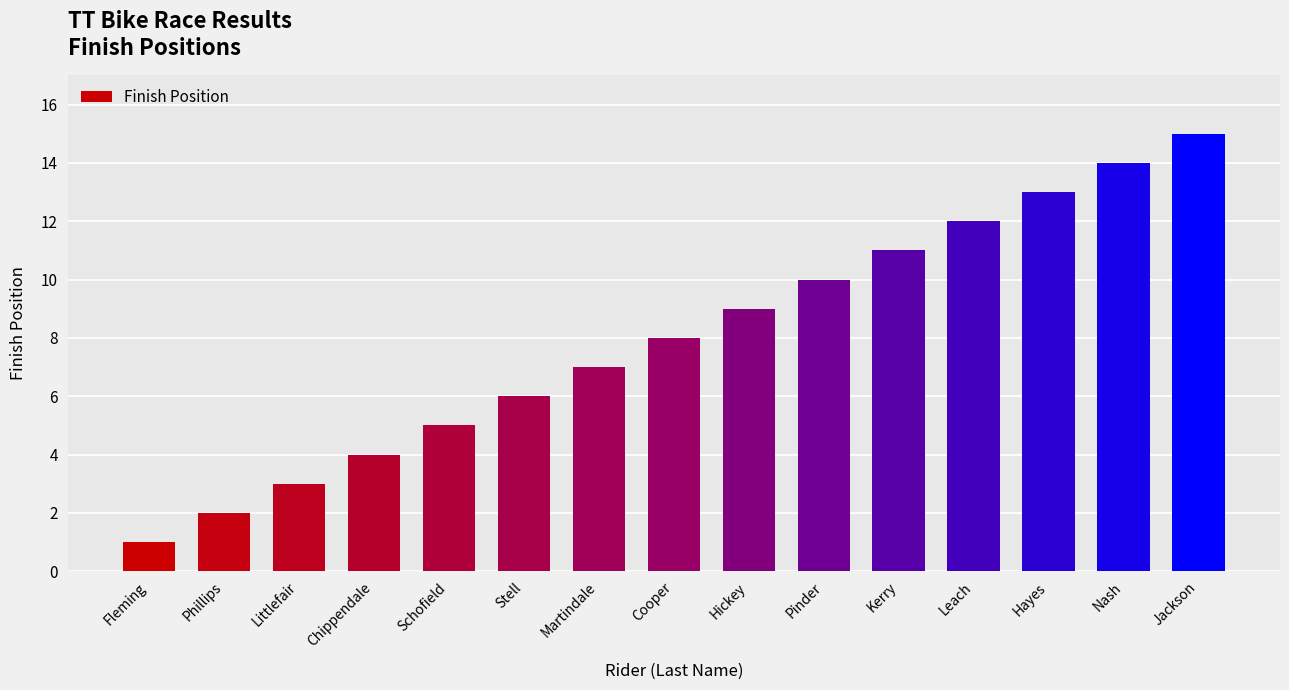

Which has a higher value, Fleming or Hickey?

Hickey